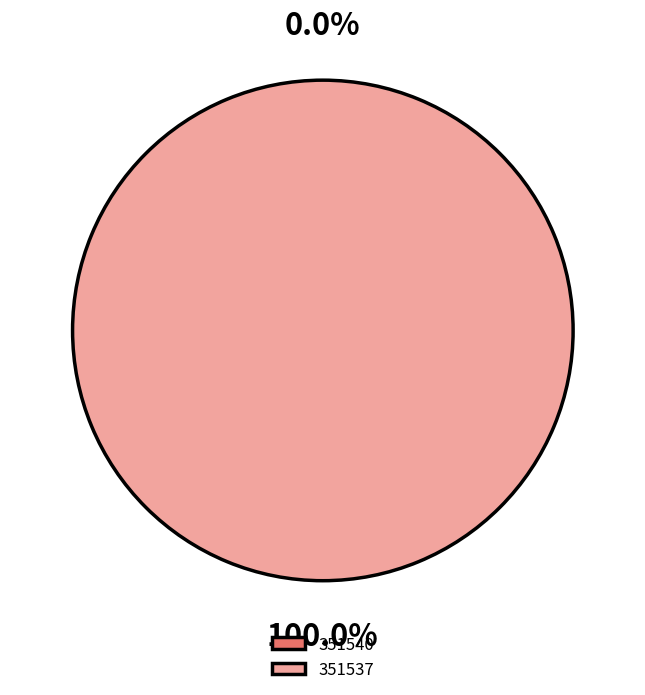

How many slices are in this pie chart?

2